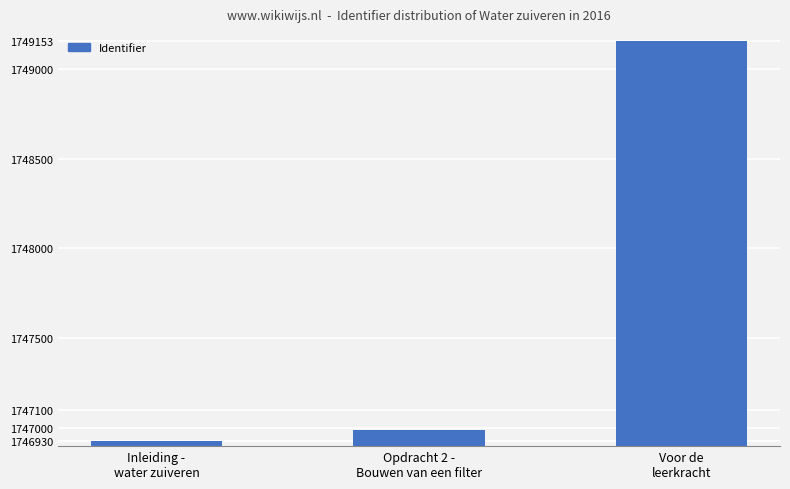

At which category does the chart reach its minimum across all series?

Inleiding -
water zuiveren